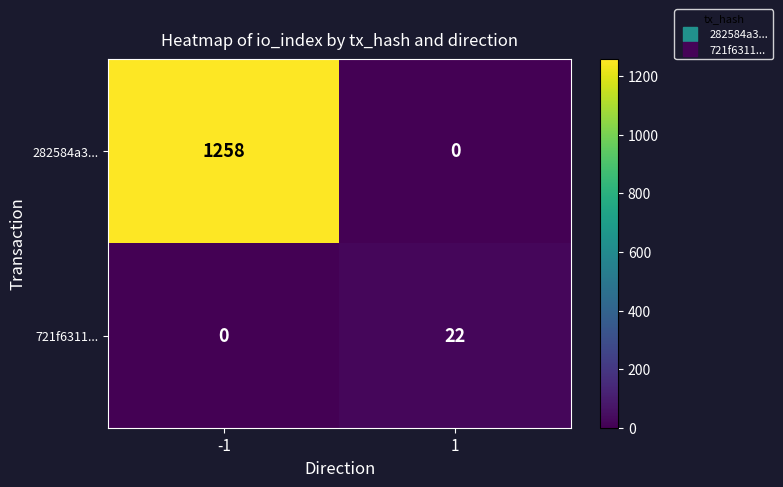

The 721f6311... series shows 0 at -1. True or false?

True